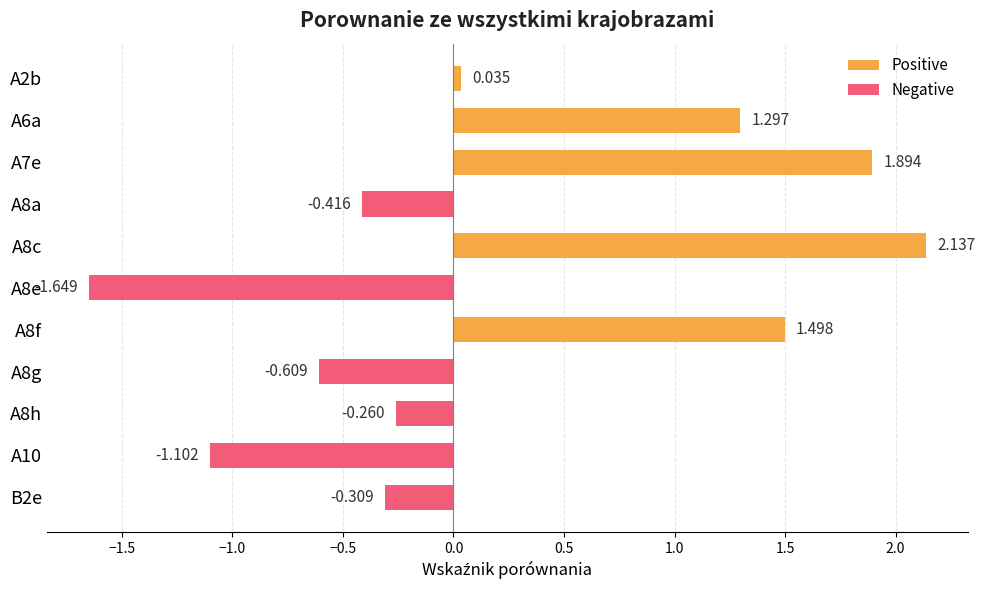

What value does the data have at A8a?

-0.4